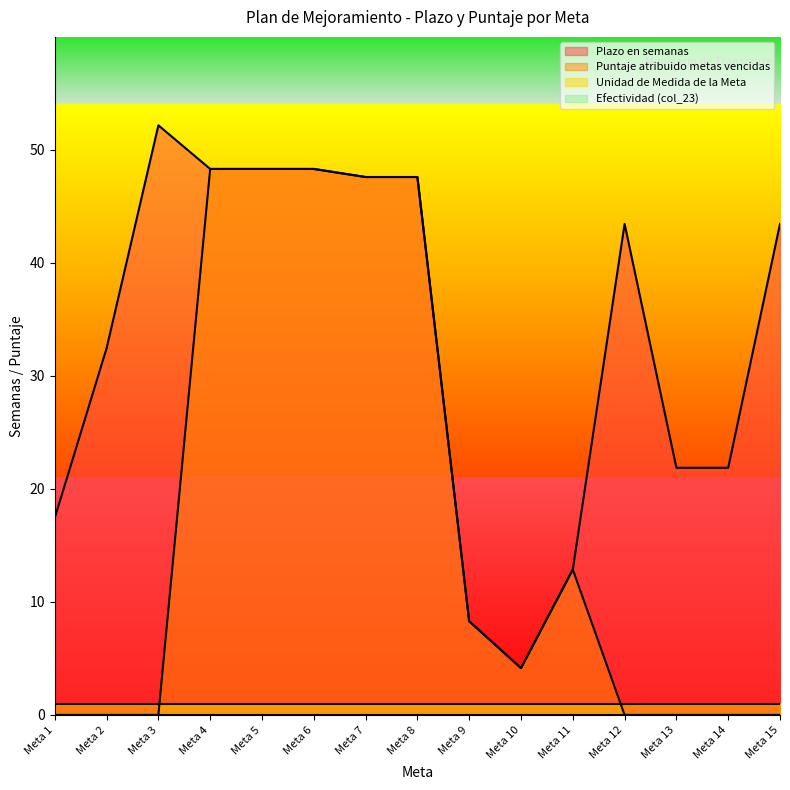

Count the number of data series in this chart.

4